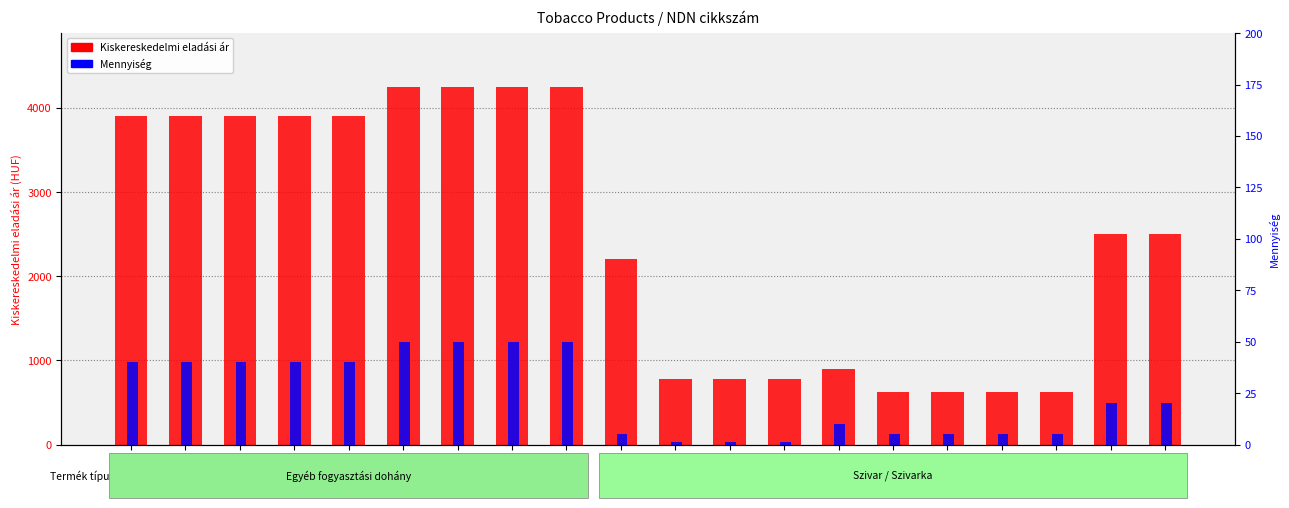

Are the bars horizontal?

No